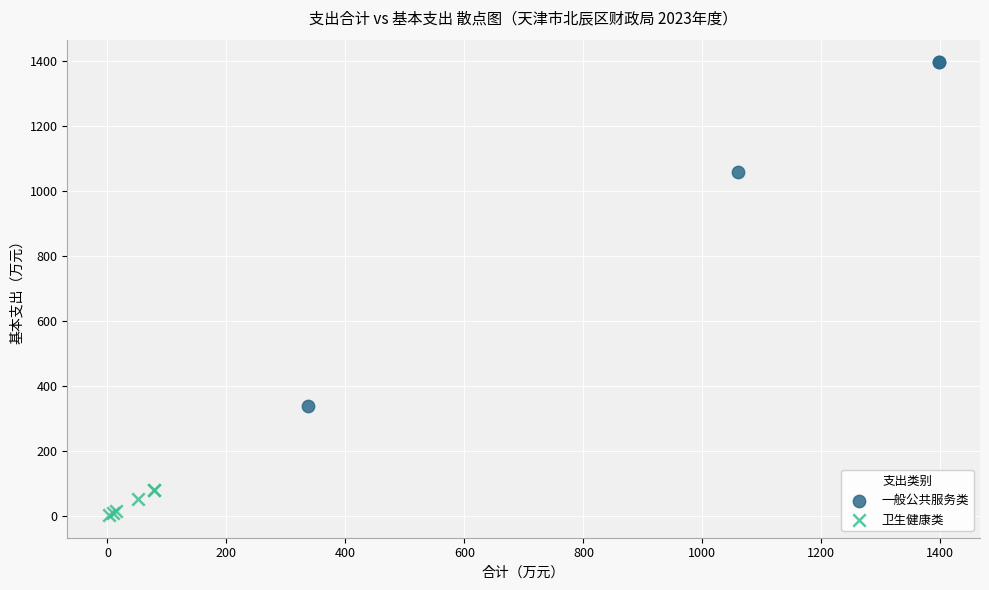

Which series has the widest spread of Y values?

一般公共服务类